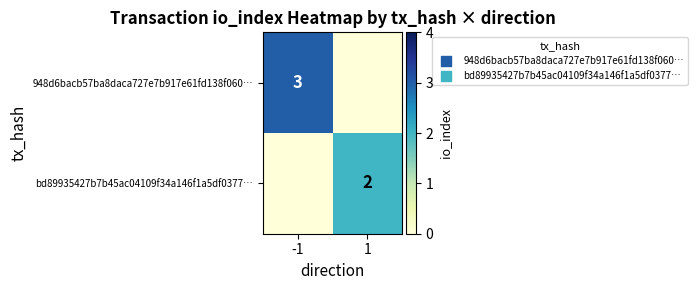

True or false: bd89935427b7b45ac04109f34a146f1a5df0377… has a value of 2 at 1.

True